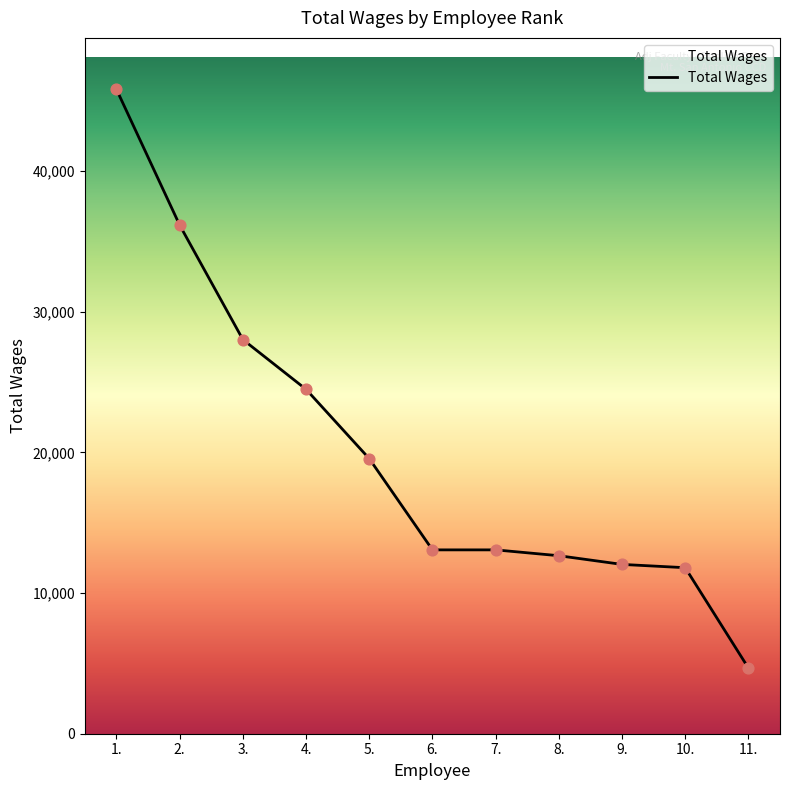

What is the change in value from 4. to 6.?

-11412